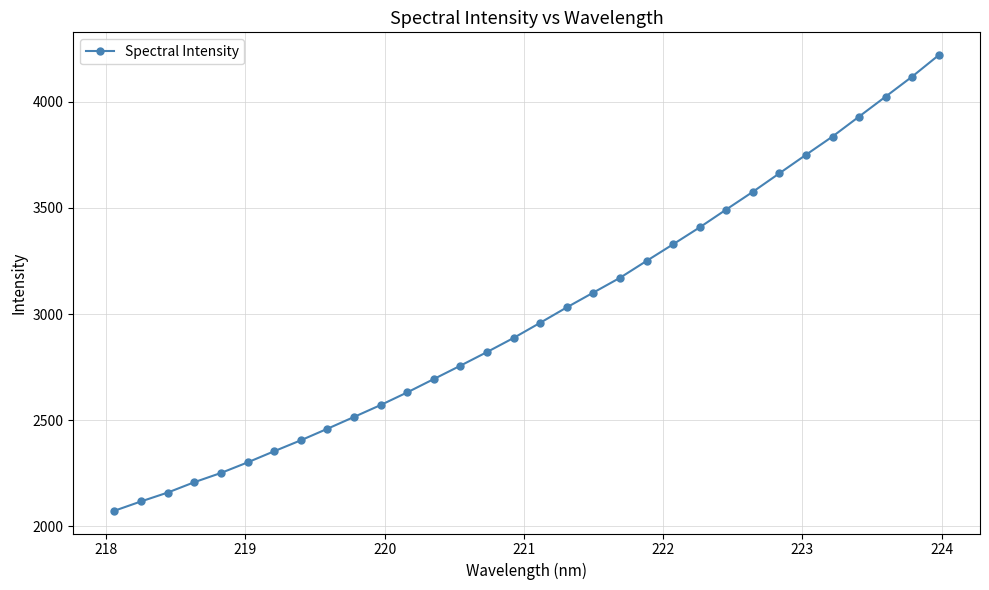

True or false: the data has more than 2 interior local peaks.

False